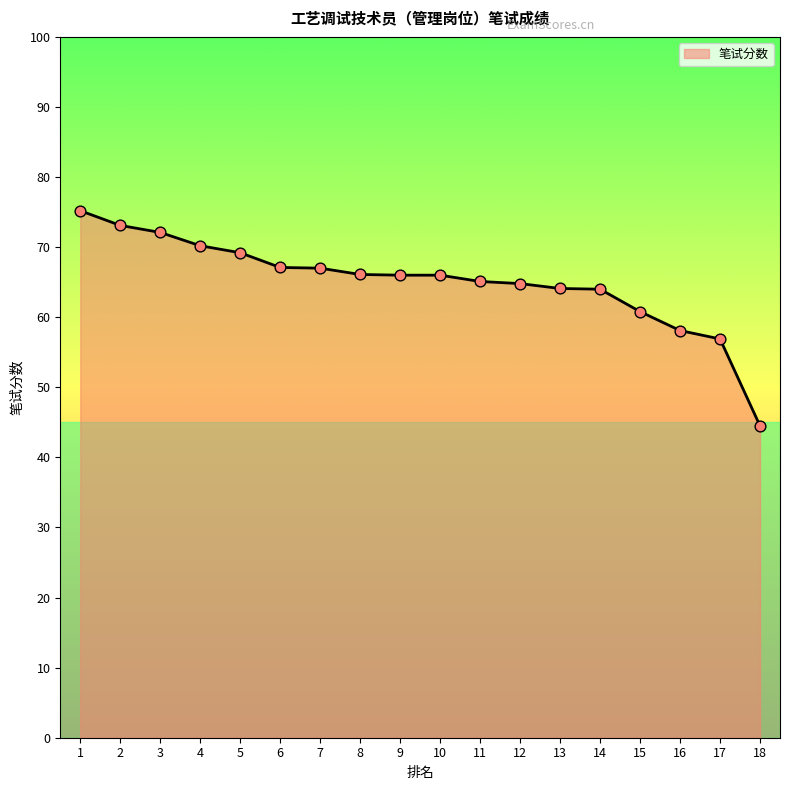

What is the ratio of the value at 5 to the value at 12?

1.1